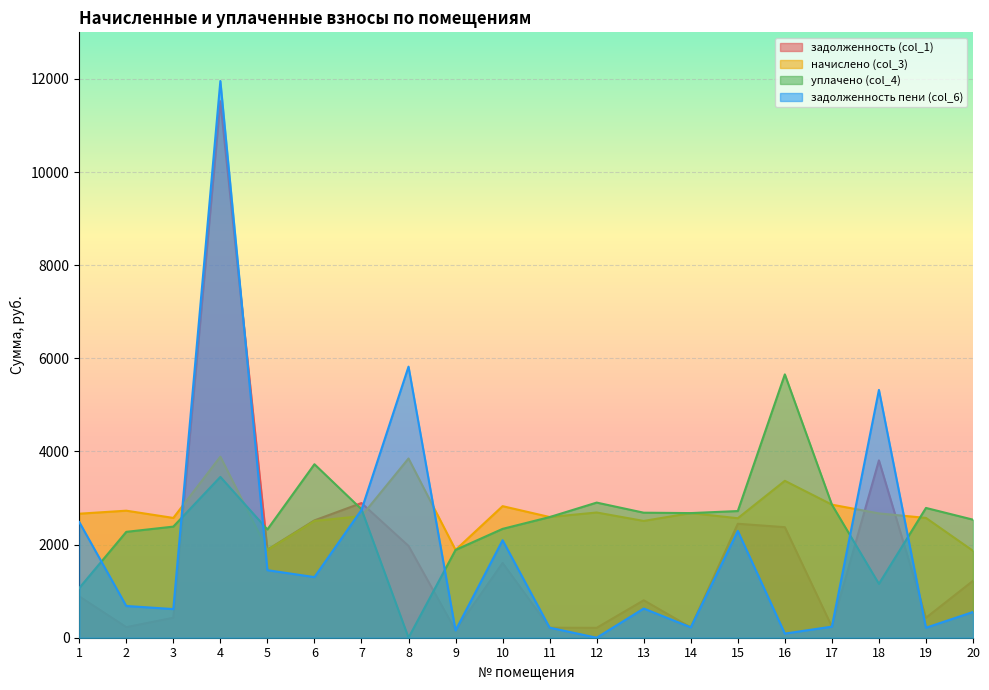

List the series in order of their peak value, highest first.

задолженность пени (col_6), задолженность (col_1), уплачено (col_4), начислено (col_3)